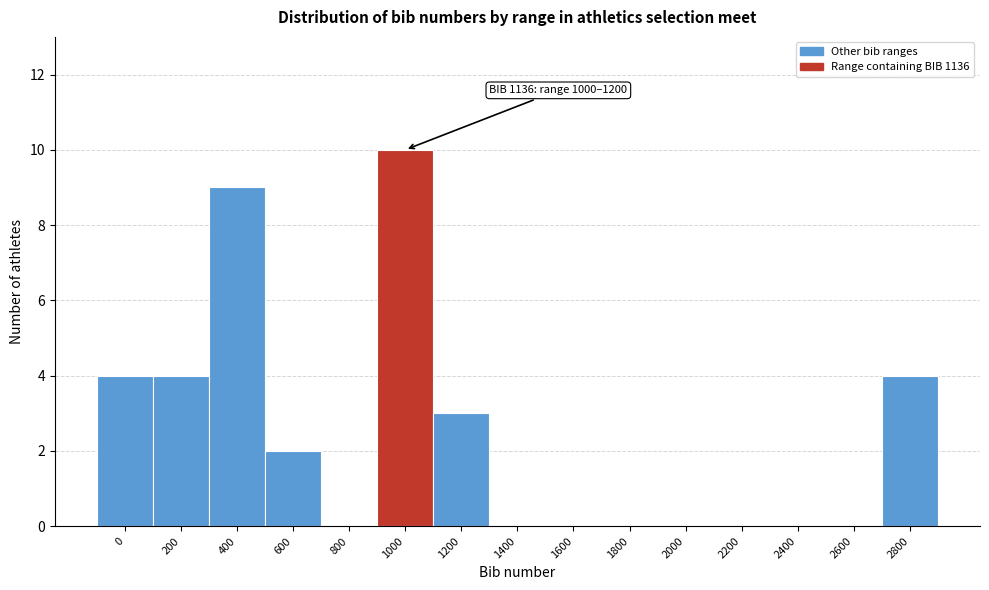

Reading left to right, extract all data points from this chart.

0=4	200=4	400=9	600=2	800=0	1000=10	1200=3	1400=0	1600=0	1800=0	2000=0	2200=0	2400=0	2600=0	2800=4